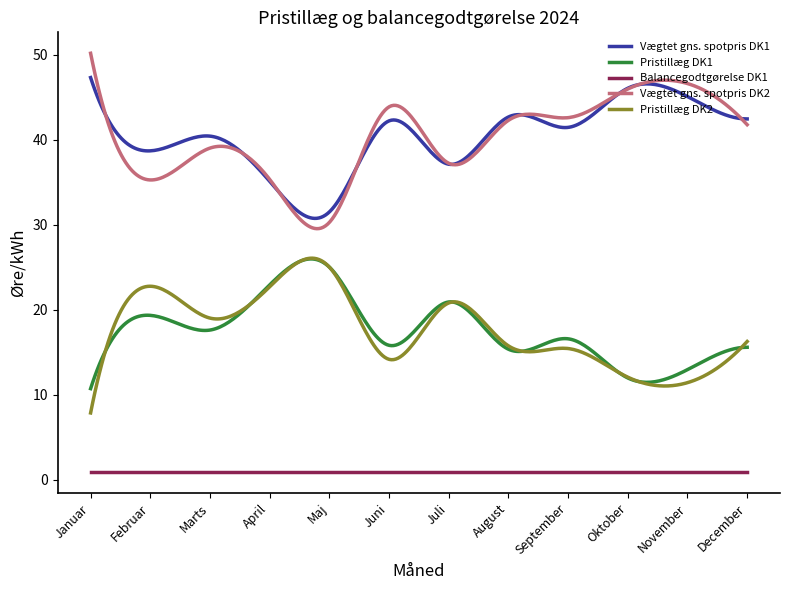

What is the maximum value for Pristillæg DK1?

26.0